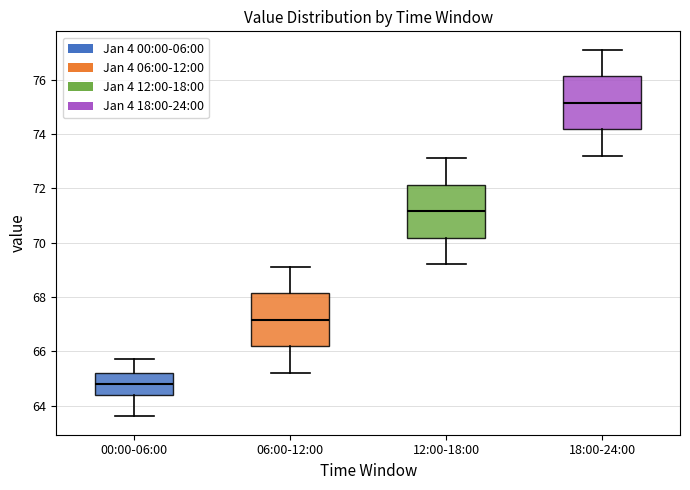

Where does the median line of the box for 12:00-18:00 sit on the y-axis? The values are not printed on the chart, so give them approximately, as read against the axis.

71.2